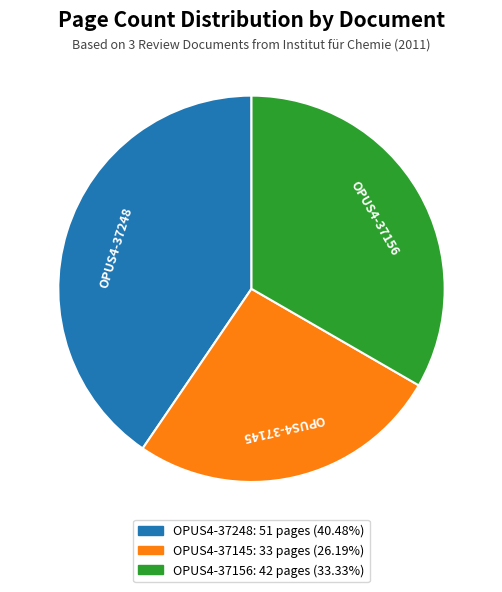

To the nearest percent, what portion does OPUS4-37145 represent?

26%